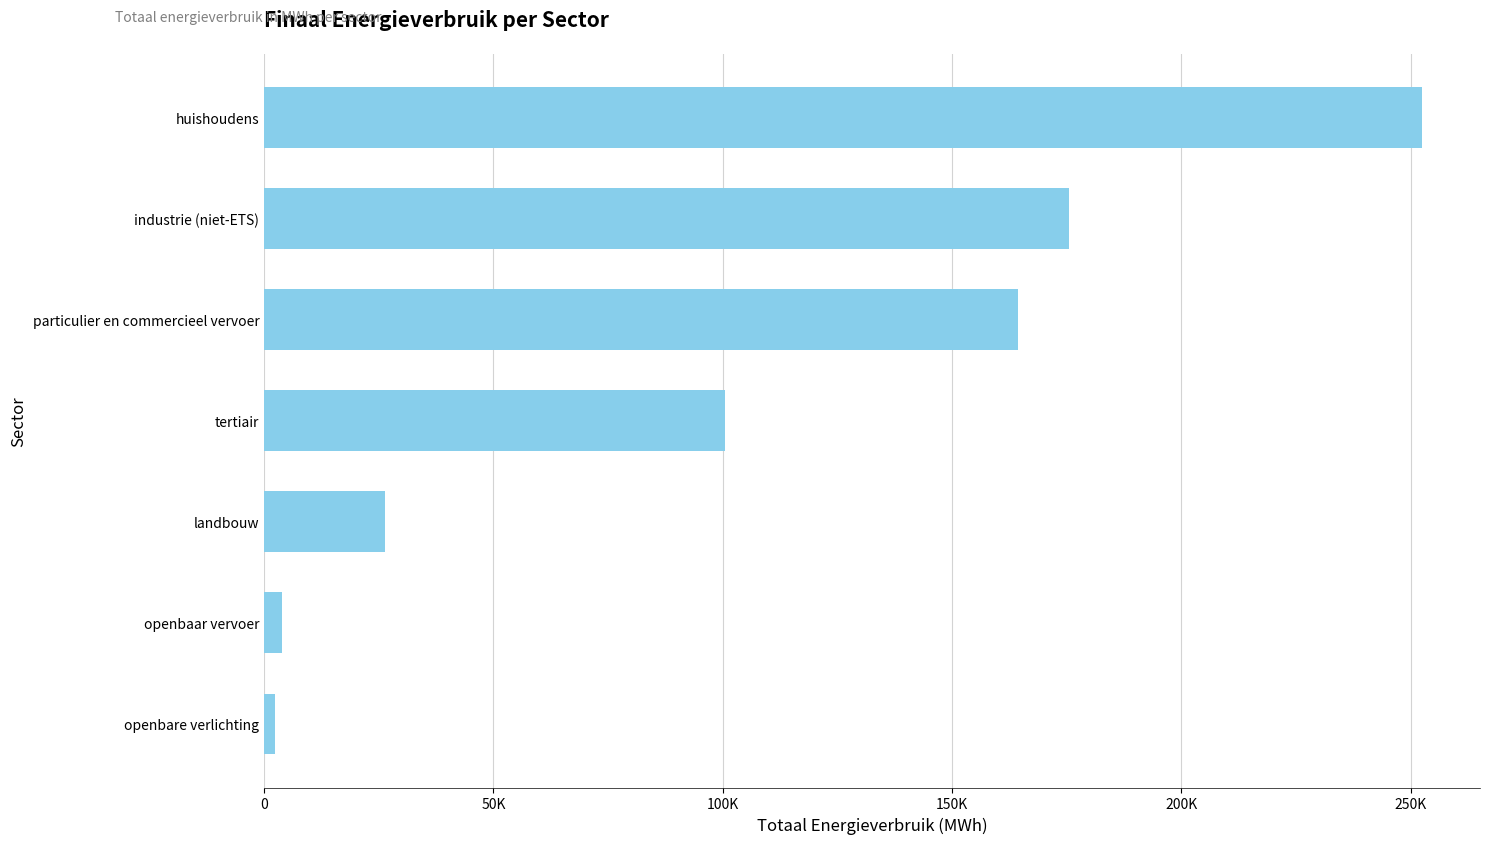

Are the bars horizontal?

Yes